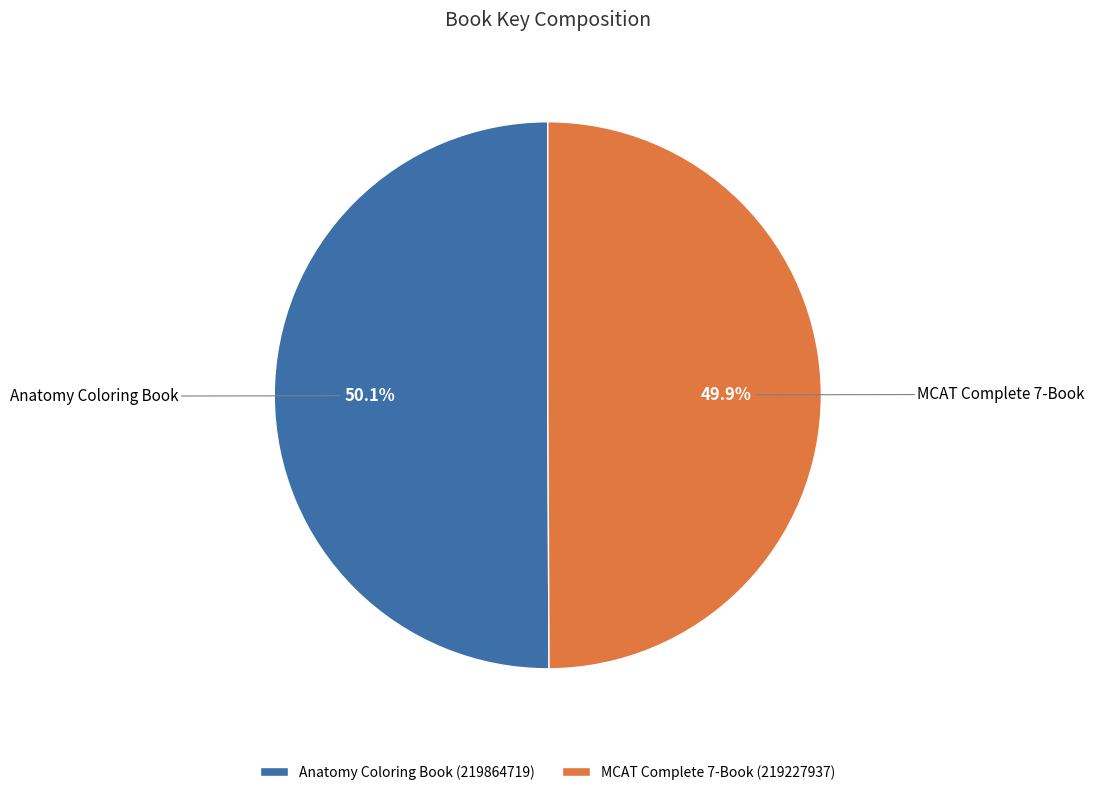

Approximately how many times larger is the value at Anatomy Coloring Book (219864719) compared to MCAT Complete 7-Book (219227937)?

1.0